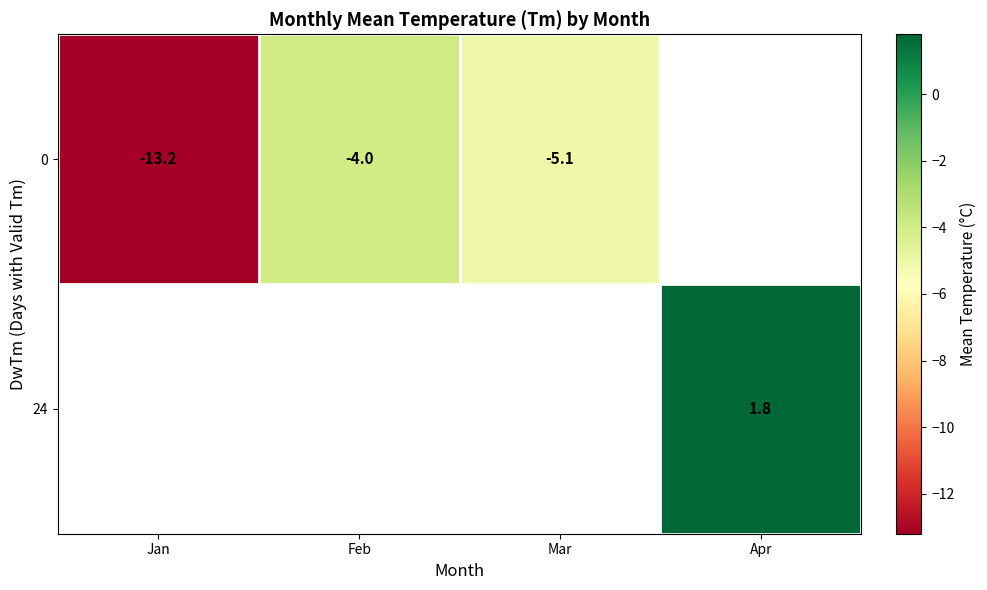

True or false: 24 has a value of 2.9 at Apr.

False